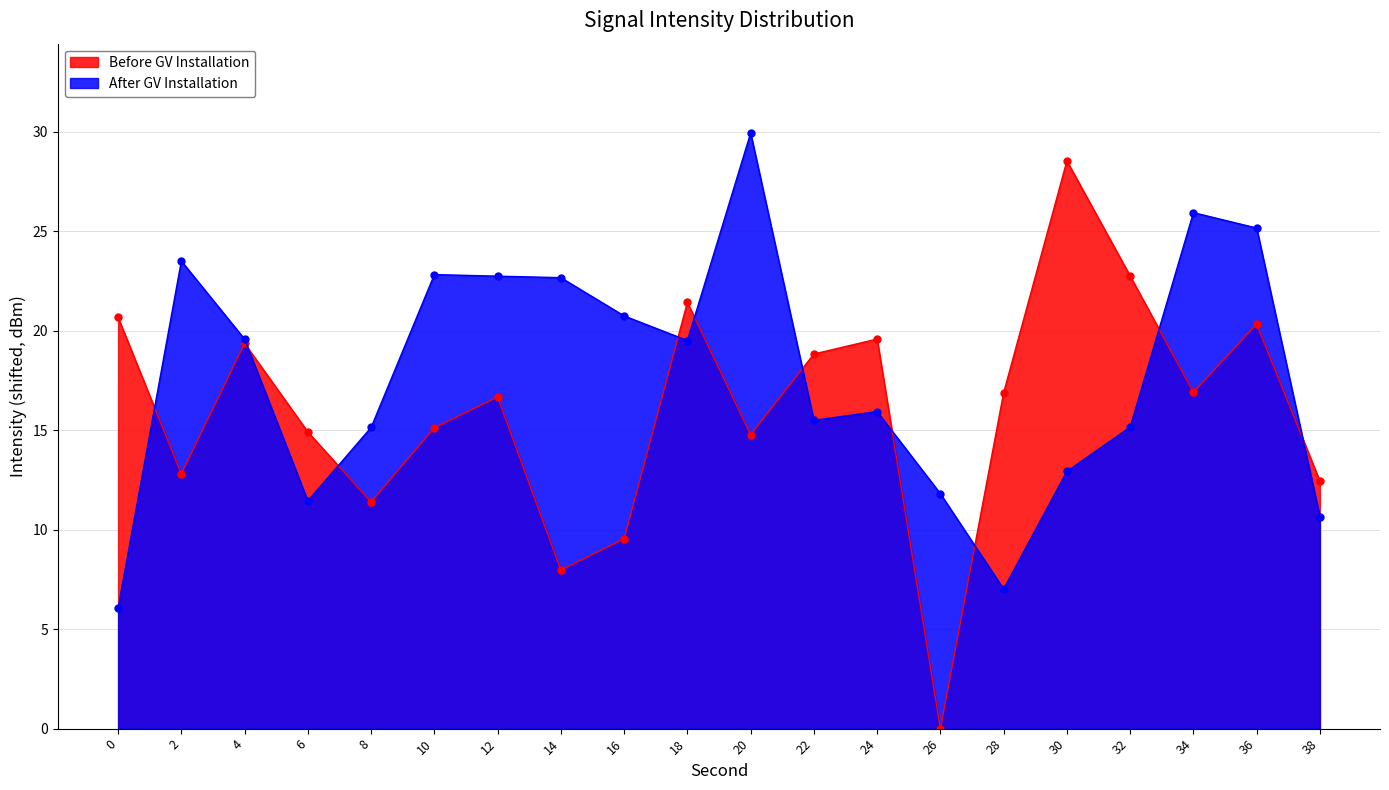

Which has a higher value, 14 or 26?

14